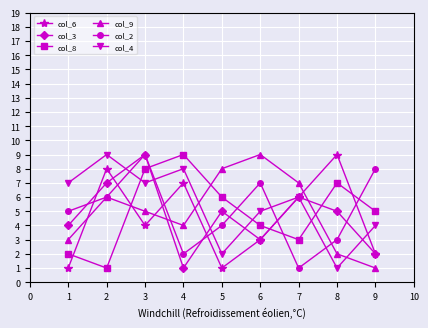

Count the col_4 values in the range 4 to 7.

5